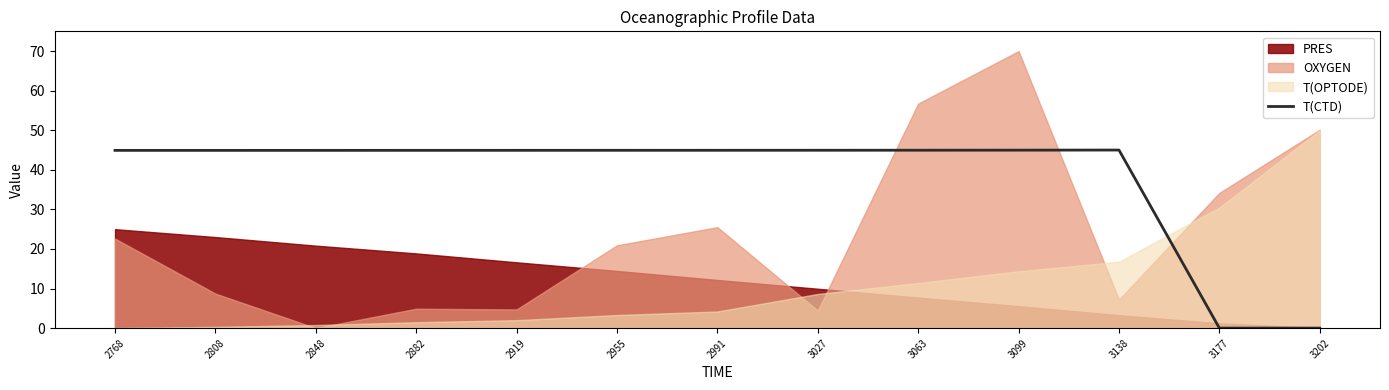

Between 2848 and 2991, which is larger?

2991